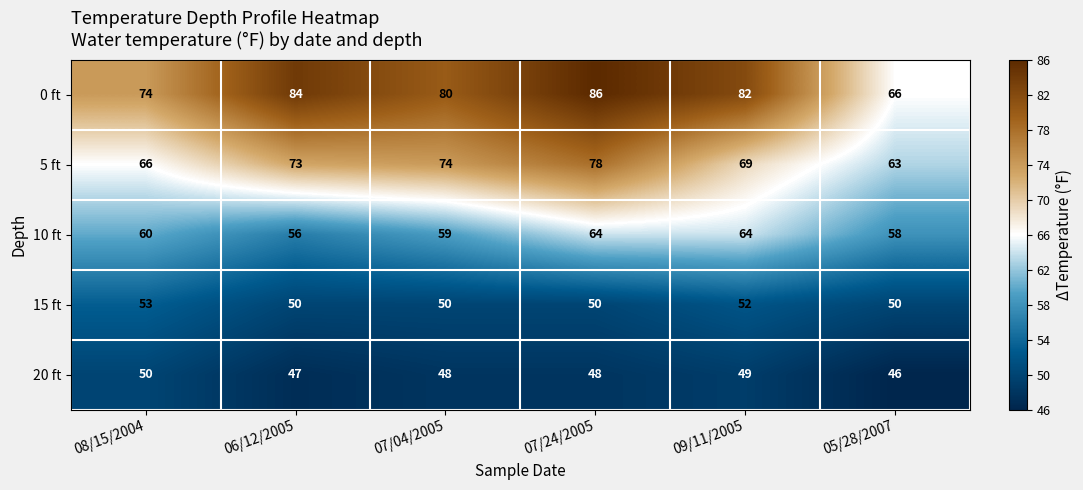

Reading left to right, transcribe all the data shown in this chart.

0 ft: 74	84	80	86	82	66
5 ft: 66	73	74	78	69	63
10 ft: 60	56	59	64	64	58
15 ft: 53	50	50	50	52	50
20 ft: 50	47	48	48	49	46